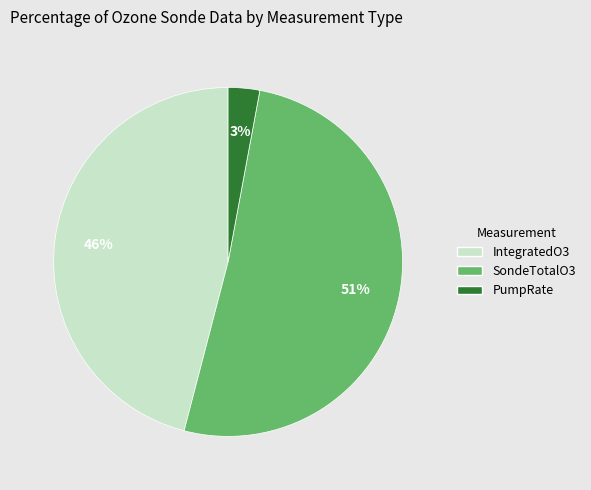

Does SondeTotalO3 account for over 50% of the chart?

Yes